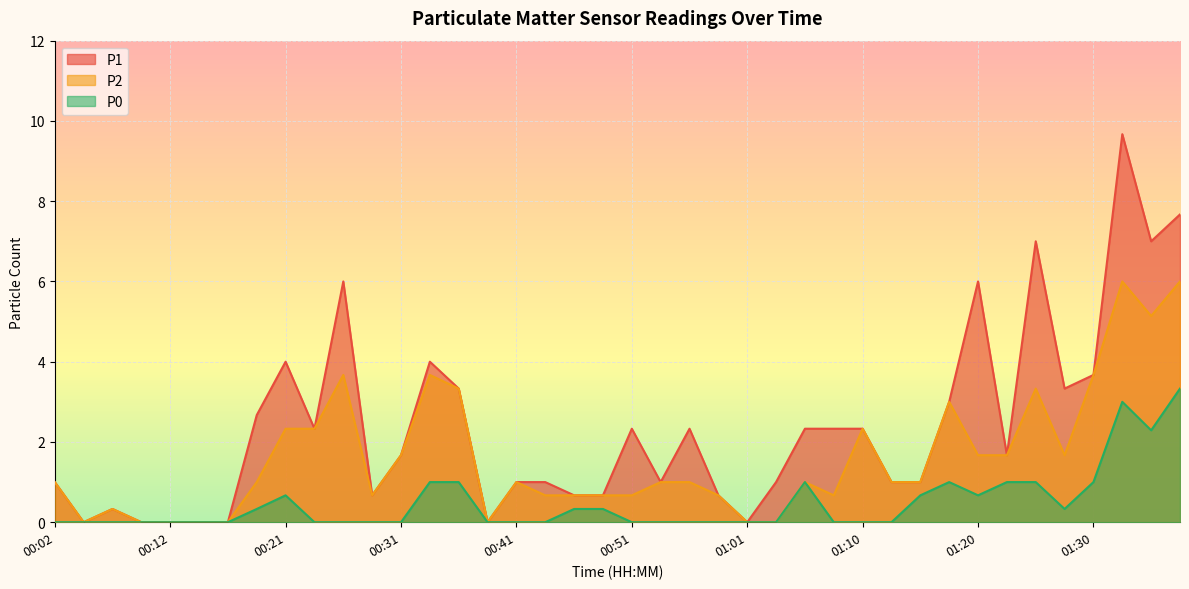

Which series has the largest range (max minus min)?

P1